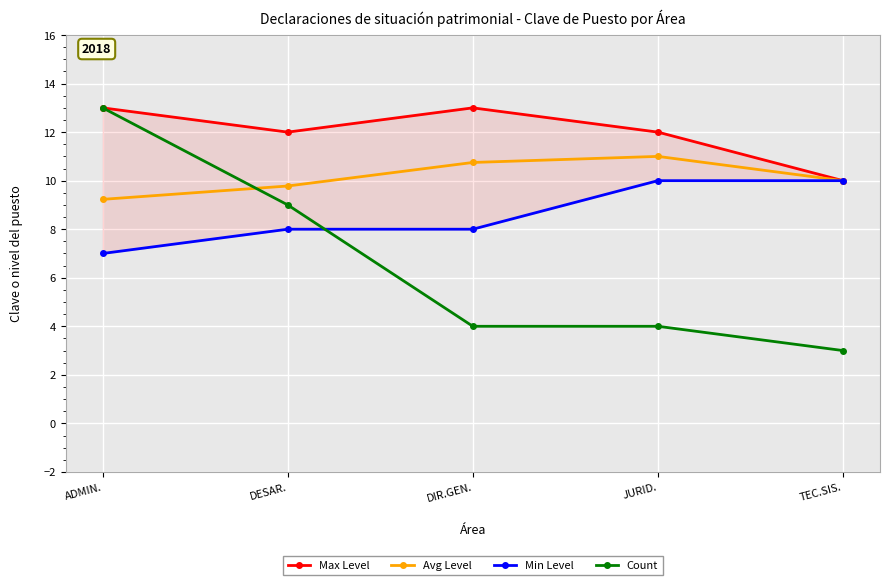

At DIR.GEN., list the series in order from largest to smallest.

Max Level, Avg Level, Min Level, Count